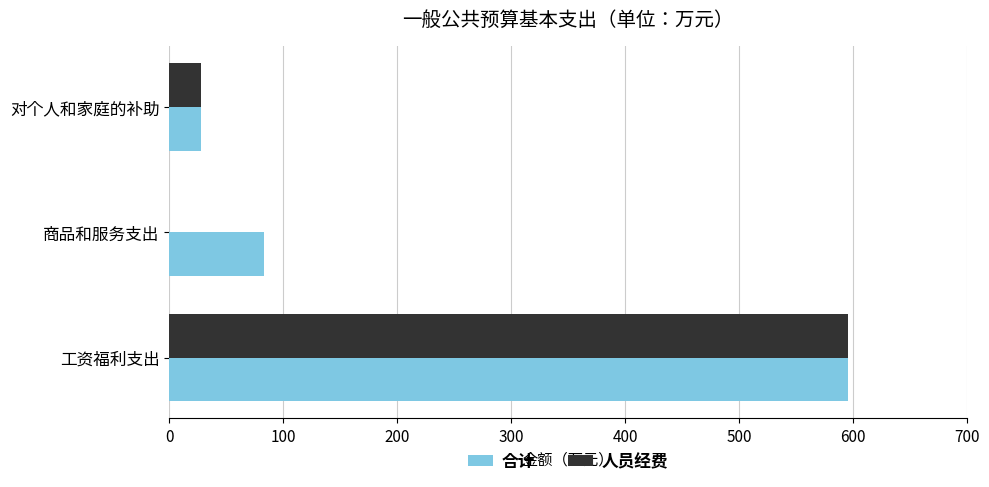

Is it true that 合计 equals 82.8 at 商品和服务支出?

True